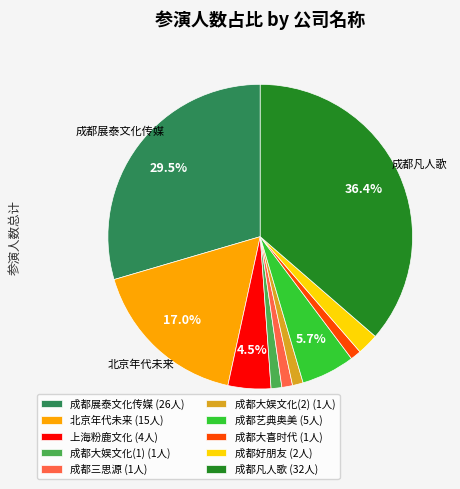

To the nearest percent, what is the difference between the largest and smallest slice percentages?

35%